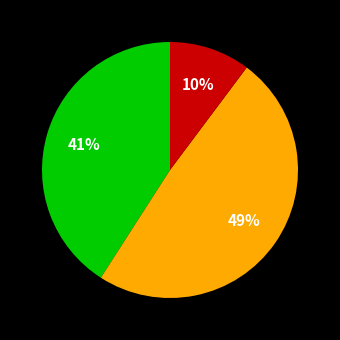

To the nearest percent, what is the difference between the largest and smallest slice percentages?

39%